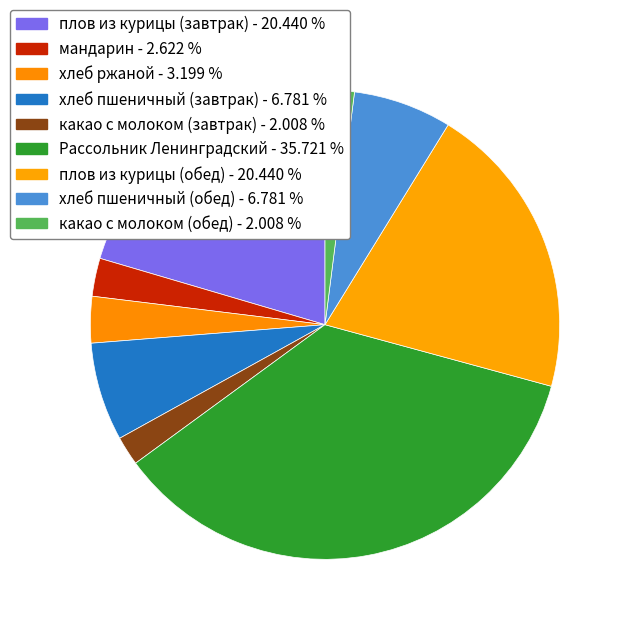

Count the number of slices in the pie.

9